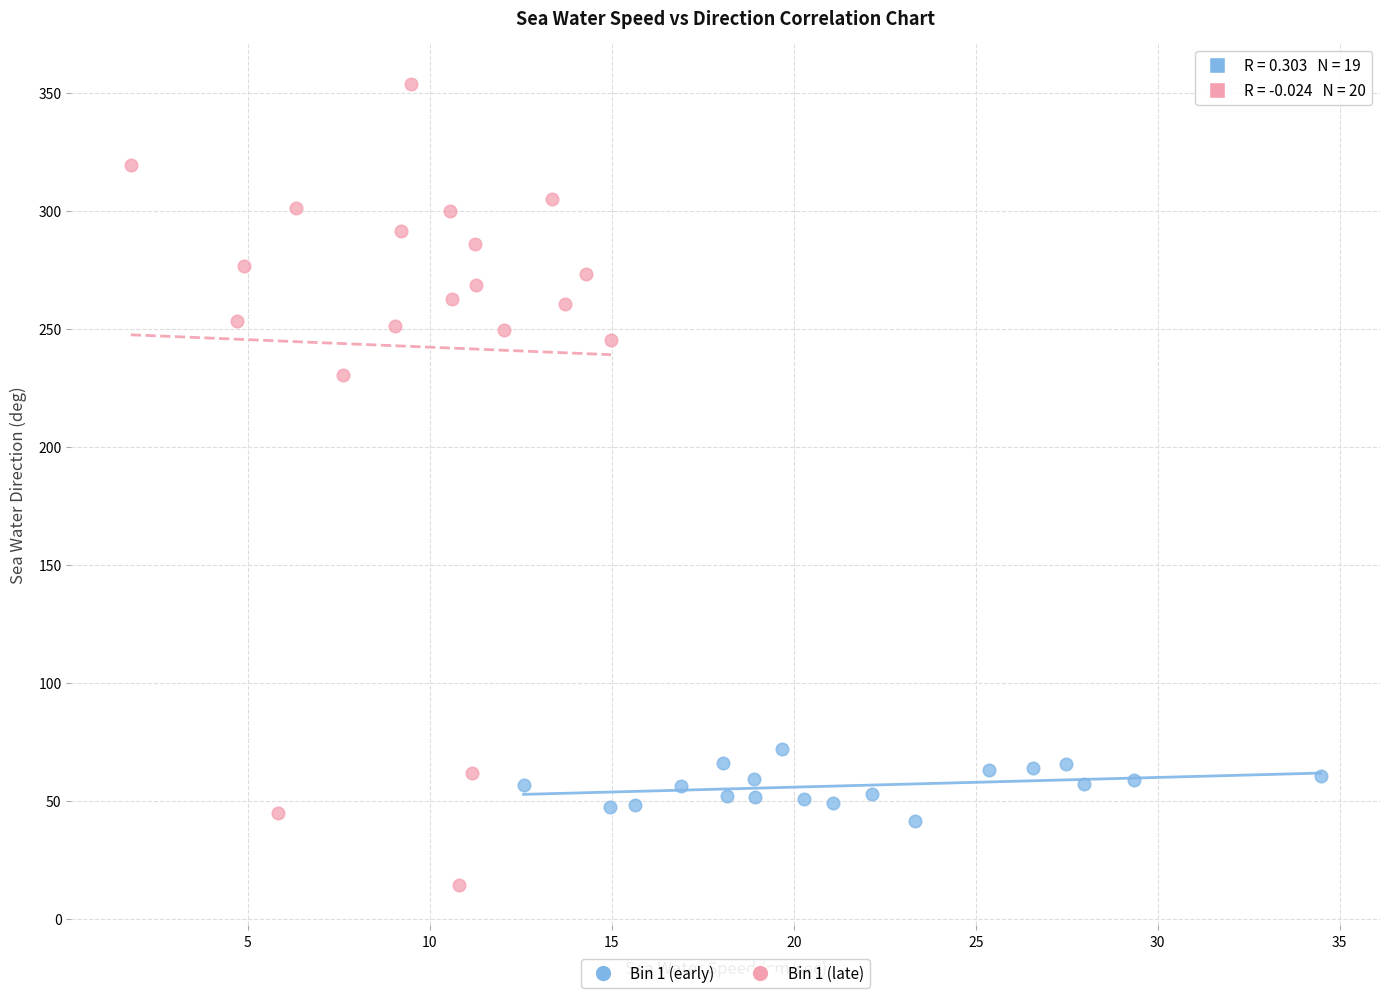

Which series reaches the maximum Y coordinate?

Bin 1 (late)